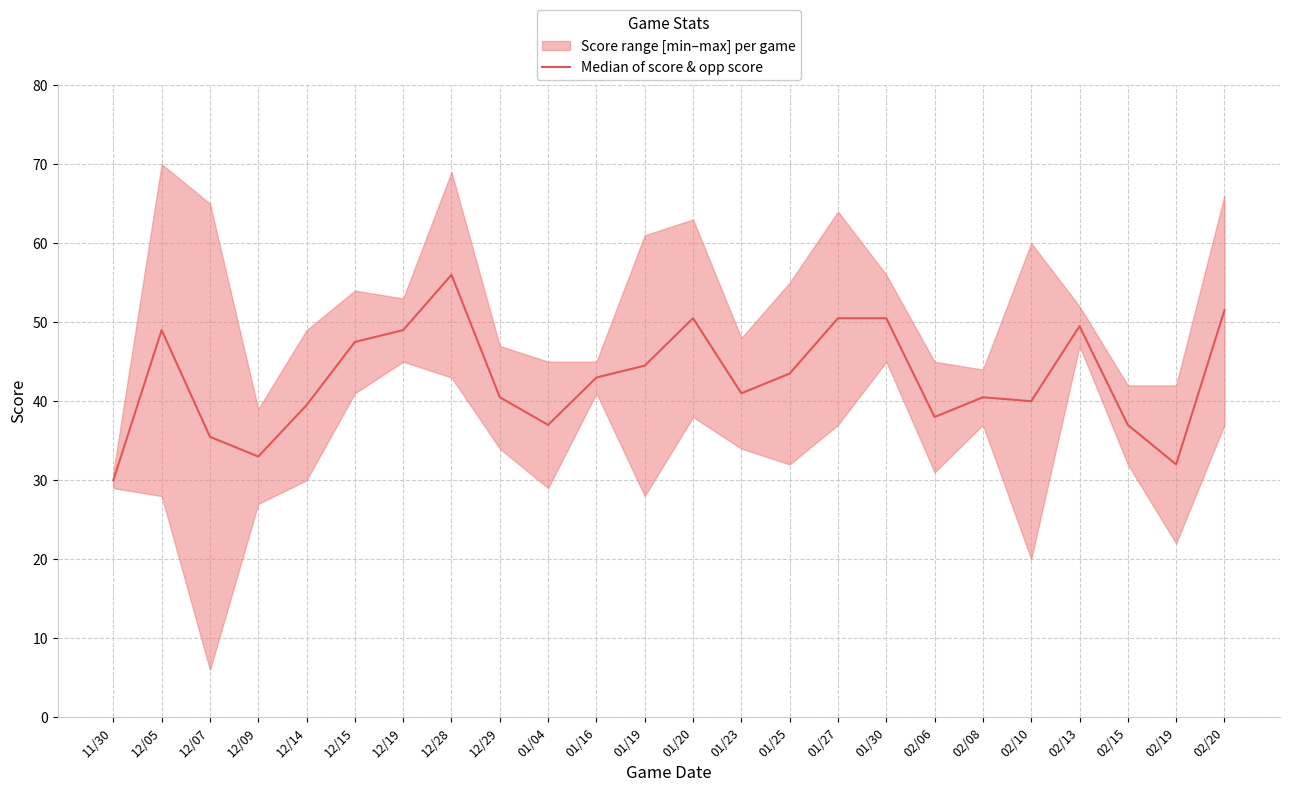

What is the greatest value displayed?

56.0